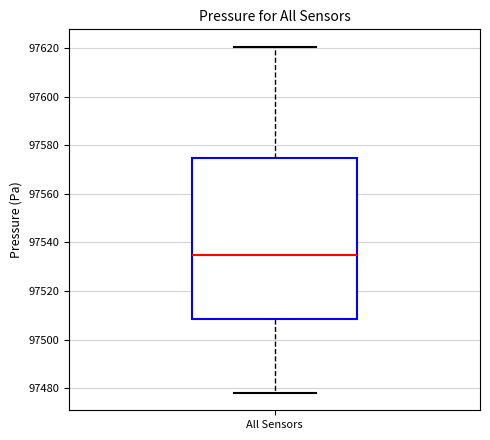

Where is the lower edge of the box for All Sensors on the y-axis? The values are not printed on the chart, so give them approximately, as read against the axis.

97508